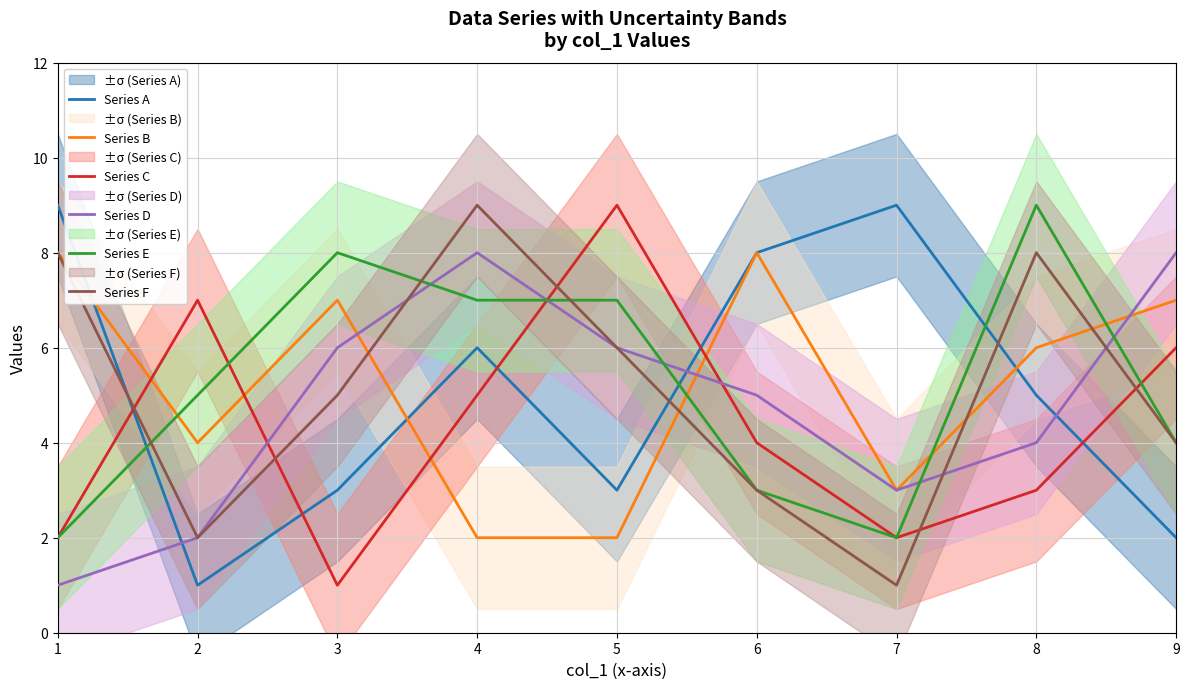

At which category does Series F reach its first local peak?

4